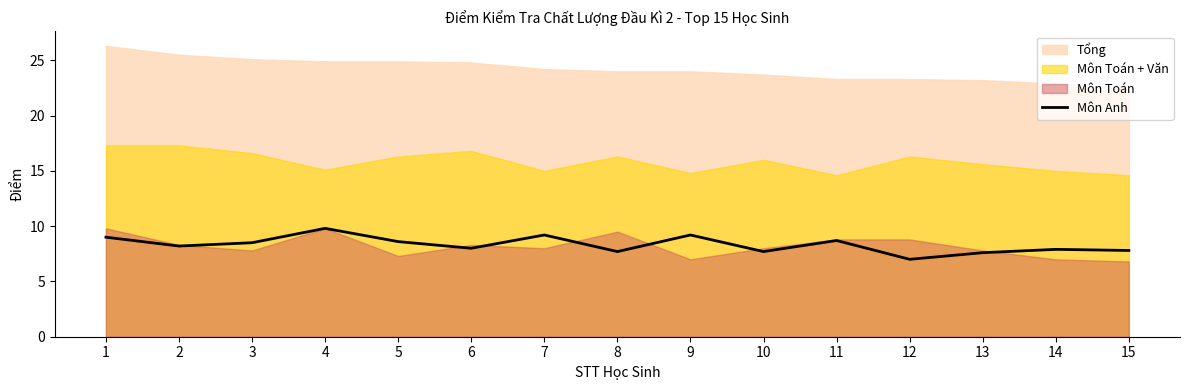

Which has a higher value, 14 or 10?

14